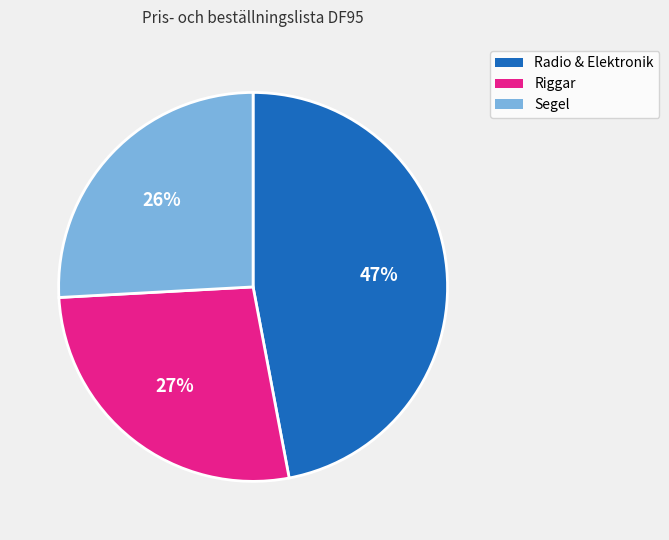

To the nearest percent, what is the difference between the largest and smallest slice percentages?

21%